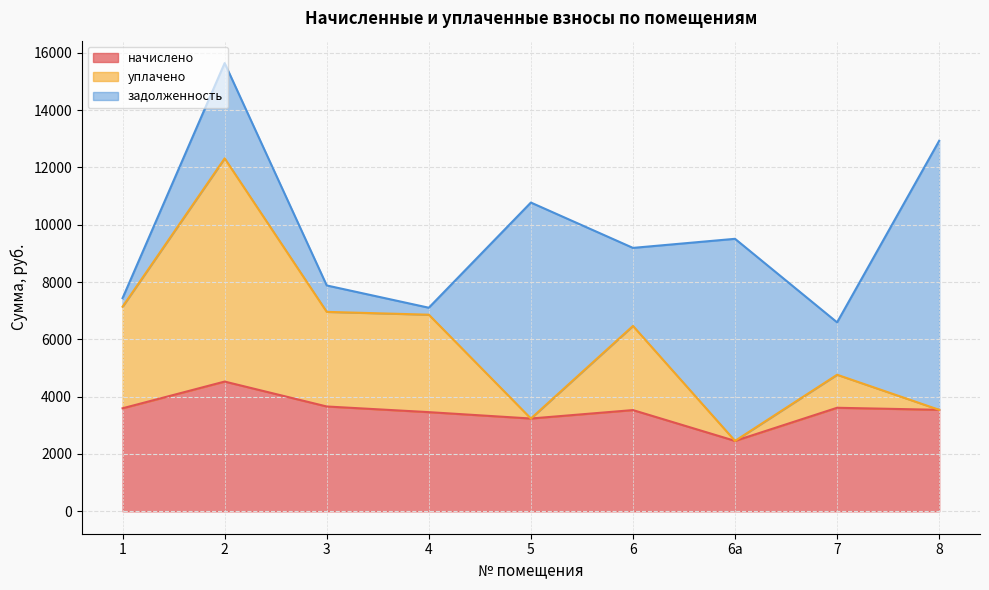

Rank the categories by уплачено value from highest to lowest.

2, 1, 3, 4, 6, 7, 8, 5, 6а